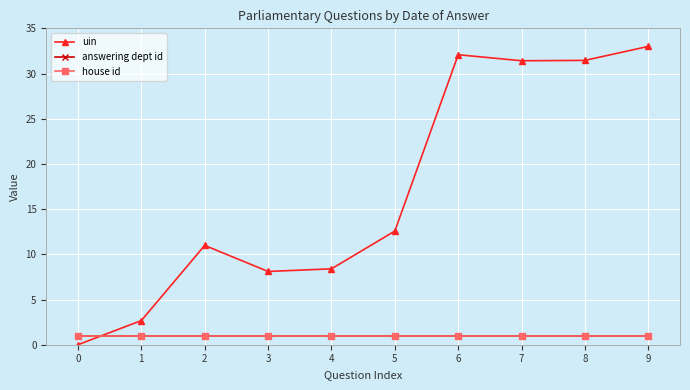

At how many categories does at least one series exceed 18?

4